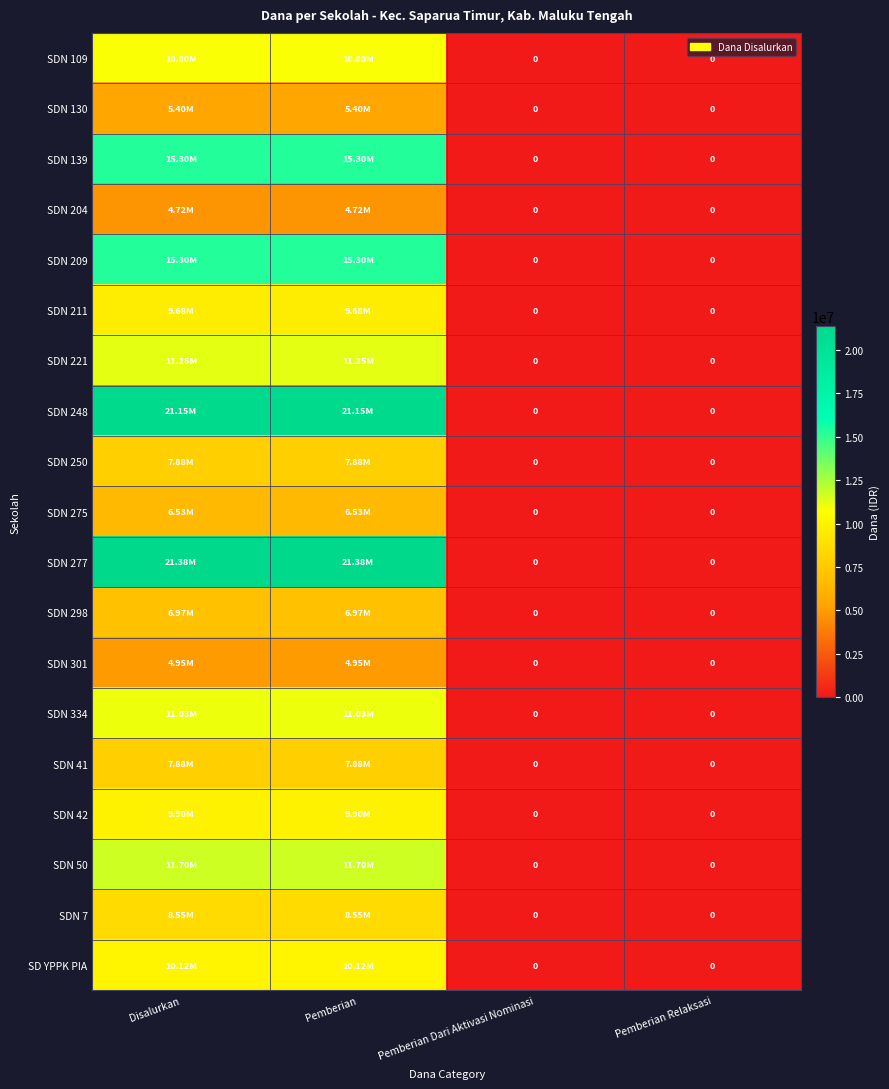

Which category has the lowest value across all series?

Pemberian Dari Aktivasi Nominasi